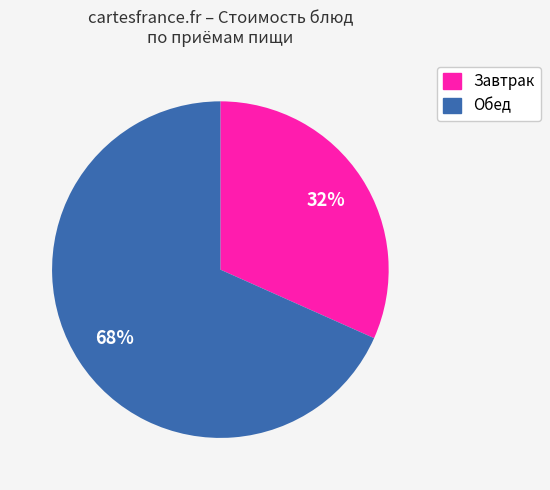

Does any single category account for the majority?

Yes